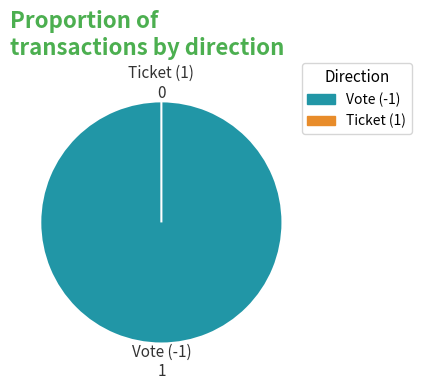

How many slices are in this pie chart?

2